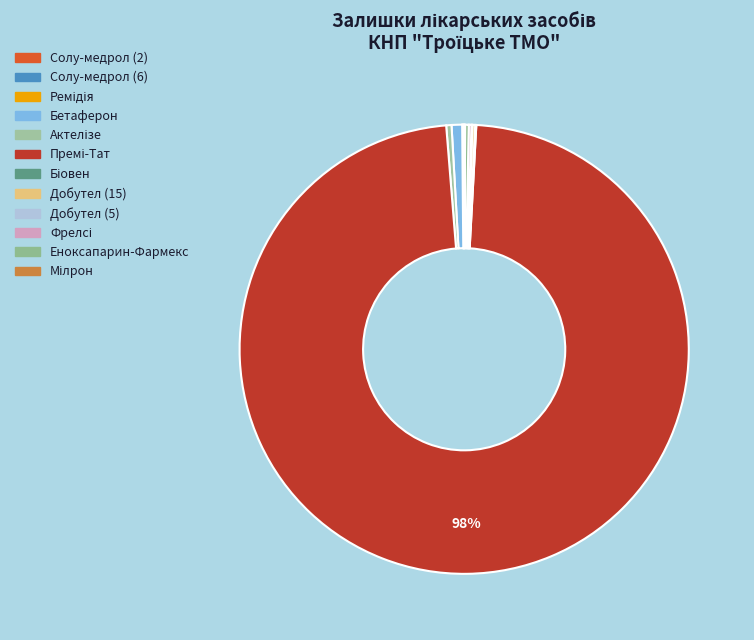

Count the number of slices in the pie.

12